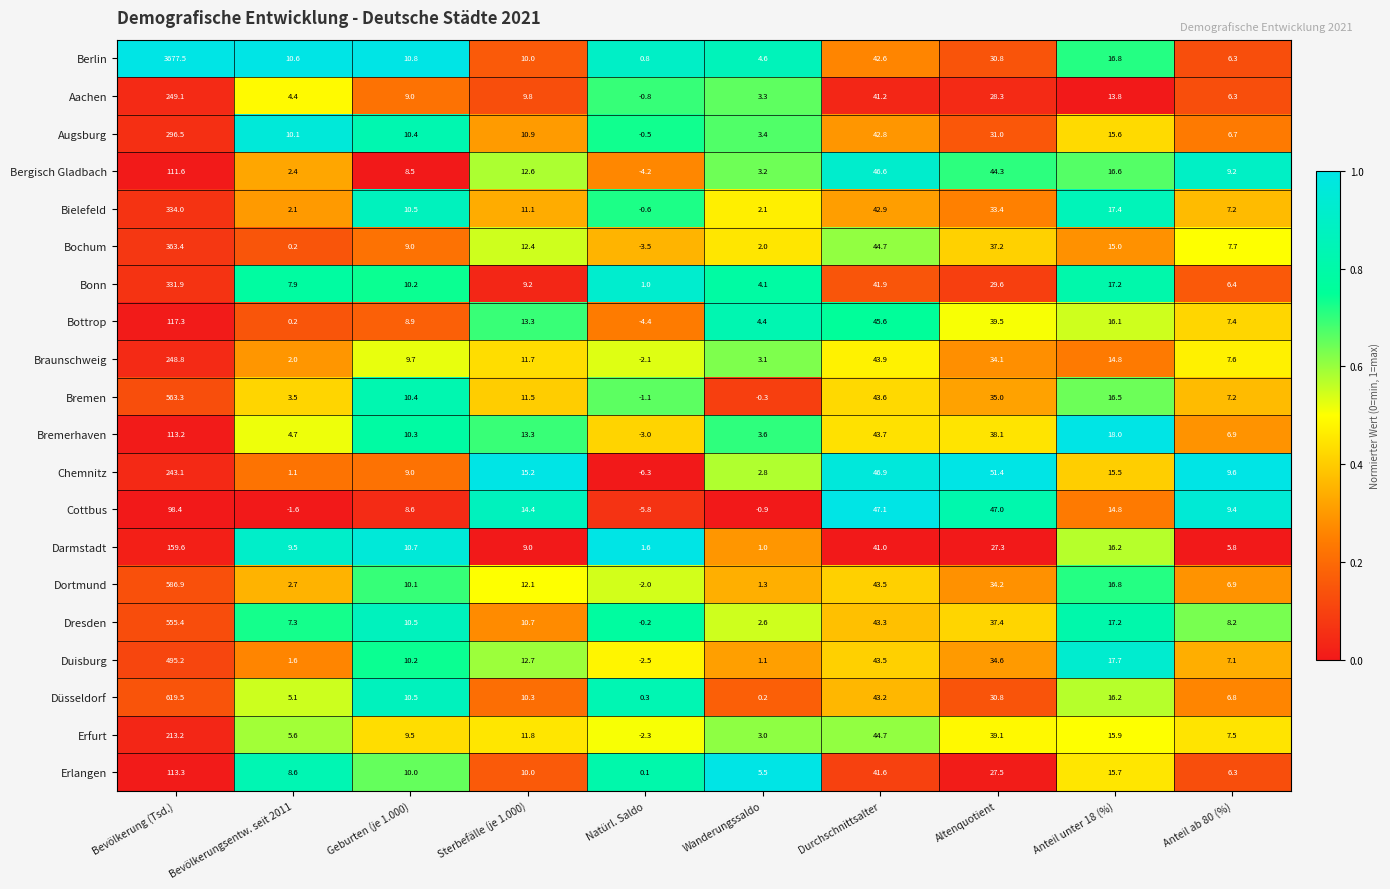

What is the maximum value shown in the chart?

3677.5